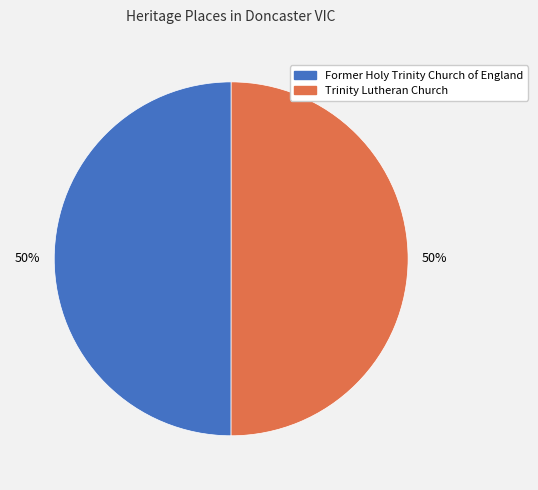

Approximately how many times larger is the value at Former Holy Trinity Church of England compared to Trinity Lutheran Church?

1.0